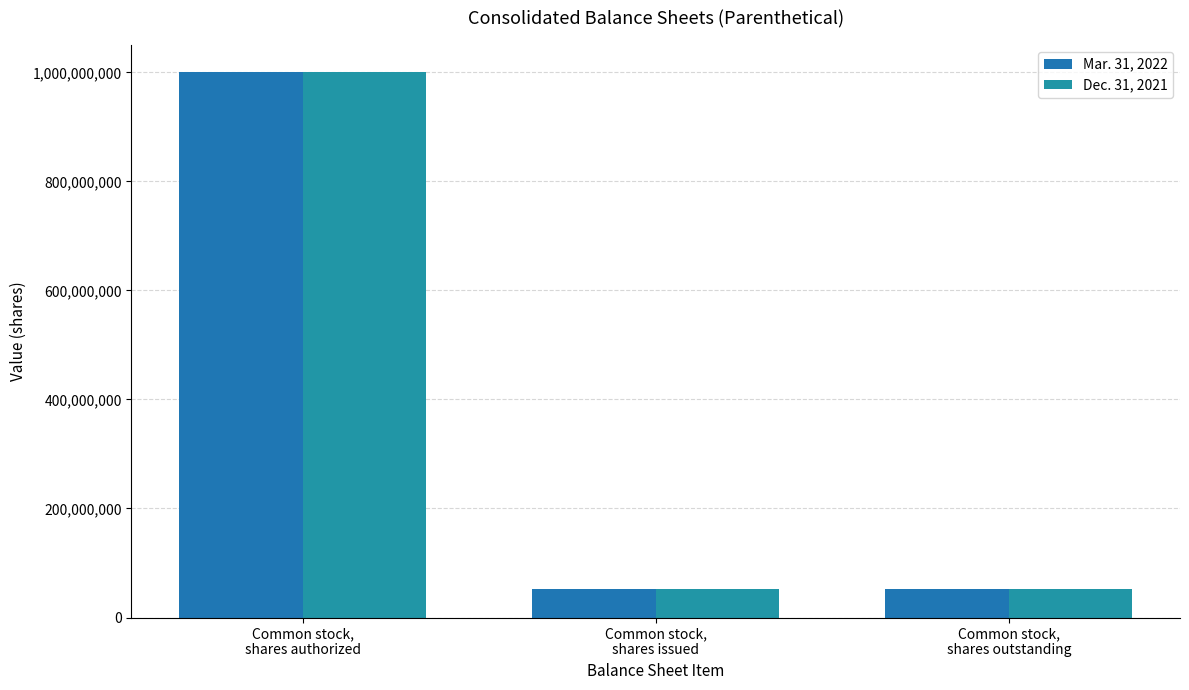

Reading left to right, list all the values displayed in this chart.

Mar. 31, 2022: Common stock,
shares authorized=1000000000	Common stock,
shares issued=51450147	Common stock,
shares outstanding=51450147
Dec. 31, 2021: Common stock,
shares authorized=1000000000	Common stock,
shares issued=51450147	Common stock,
shares outstanding=51450147